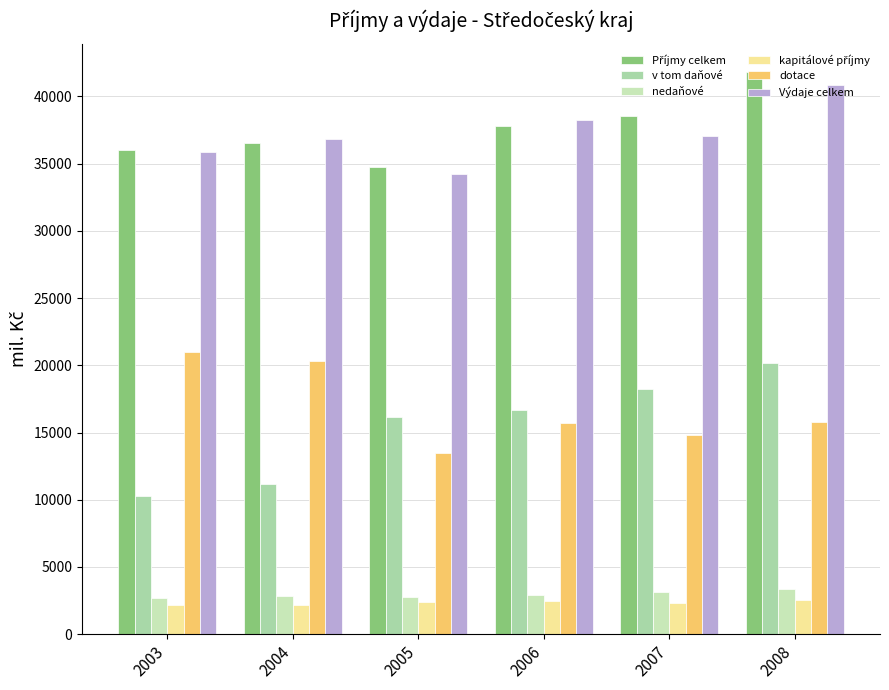

How many groups of bars are there?

6